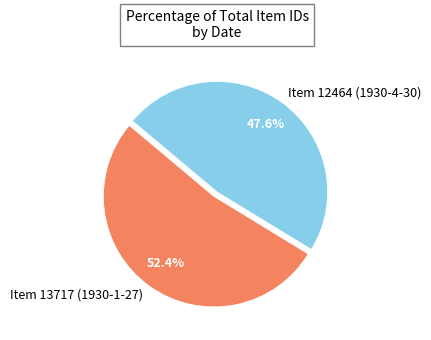

How many slices are in this pie chart?

2